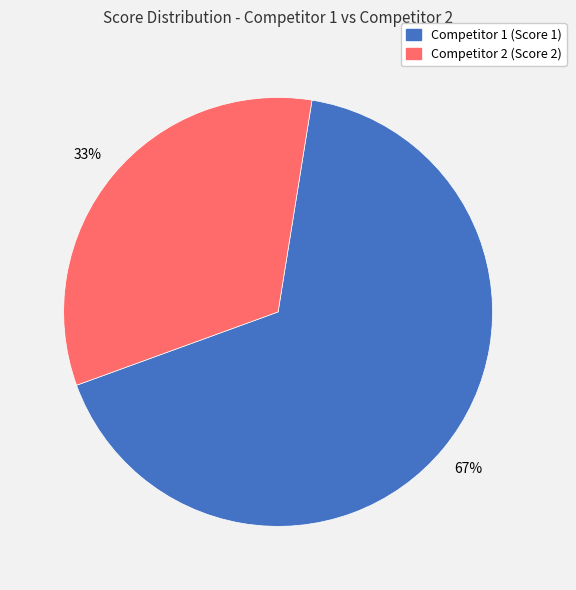

Does any single category account for the majority?

Yes